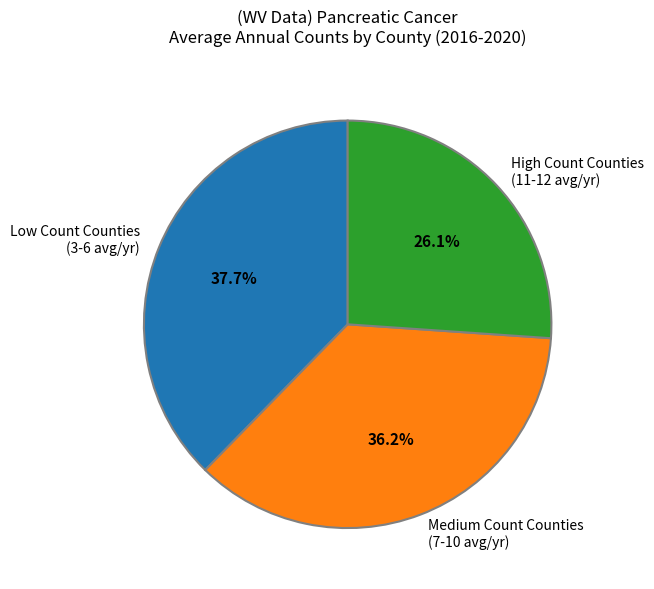

Approximately how many times larger is the value at Low Count Counties (3-6 avg/yr) compared to Medium Count Counties (7-10 avg/yr)?

1.0